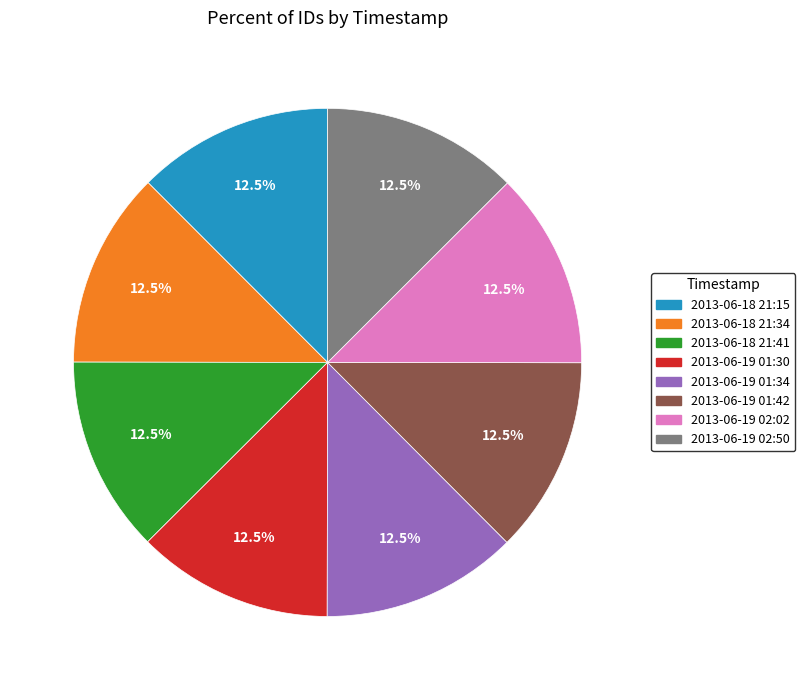

Does 2013-06-19 01:42 represent more than half of the total?

No